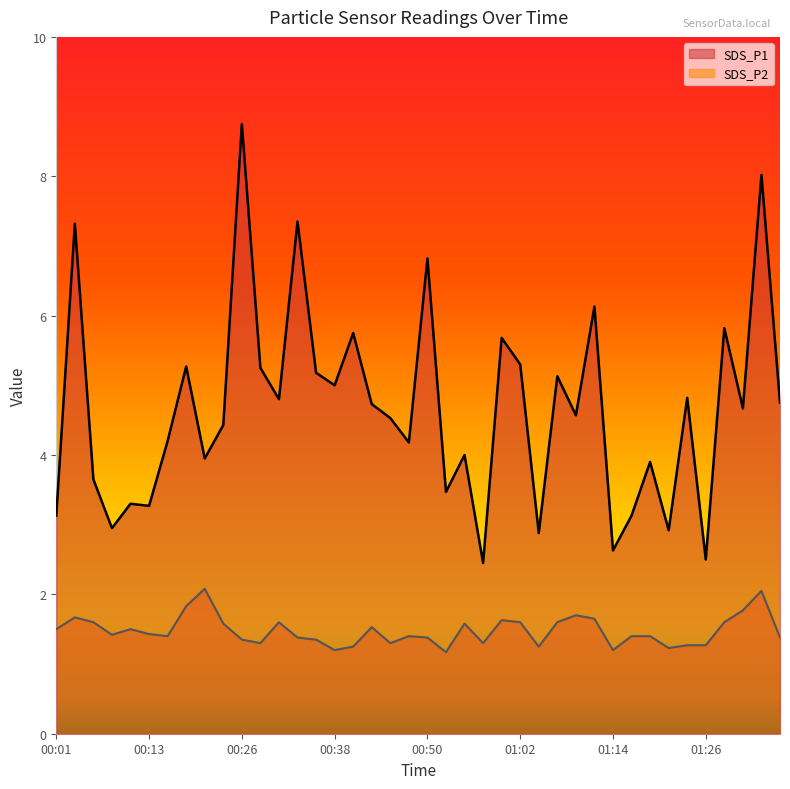

How many data points does each series have?

40